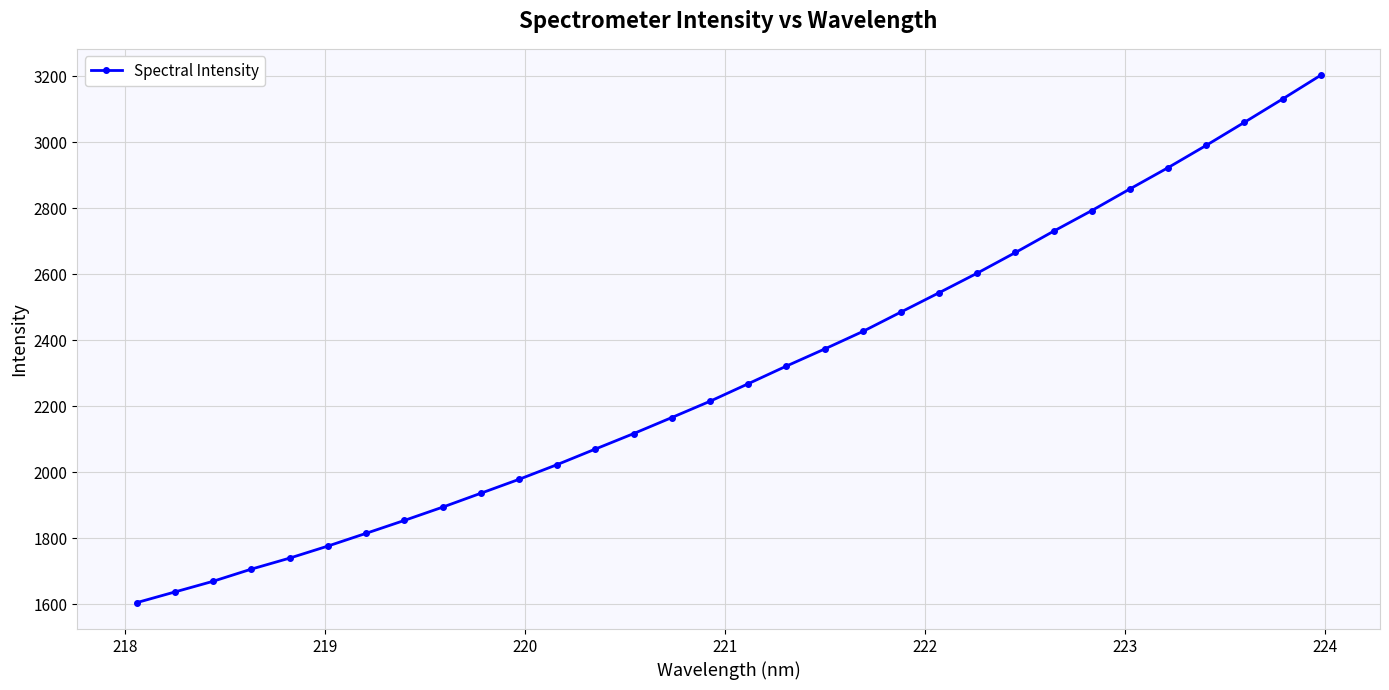

How many lines are shown in the chart?

1